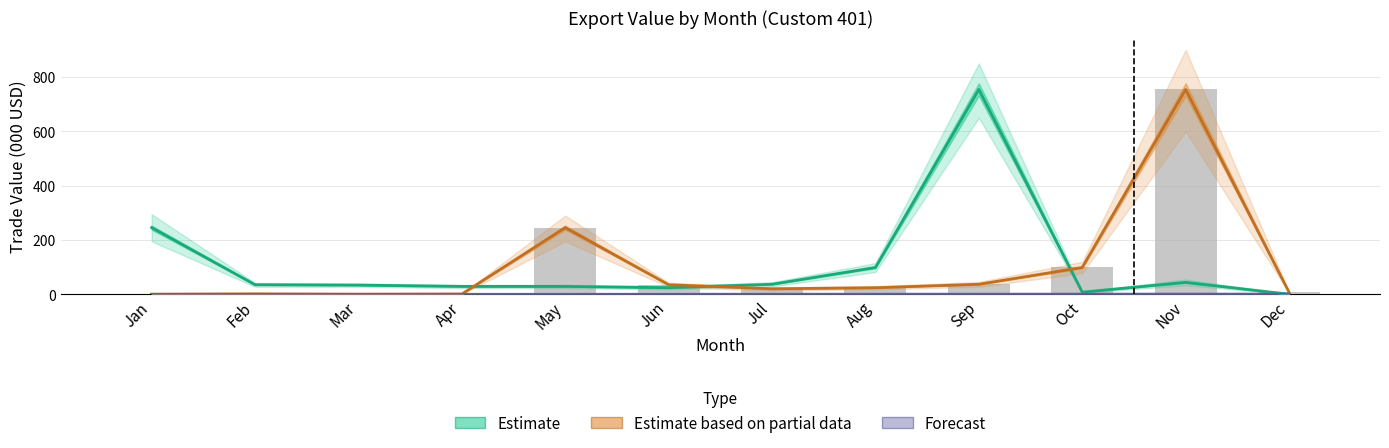

At which category is the sum across all series the highest?

Nov